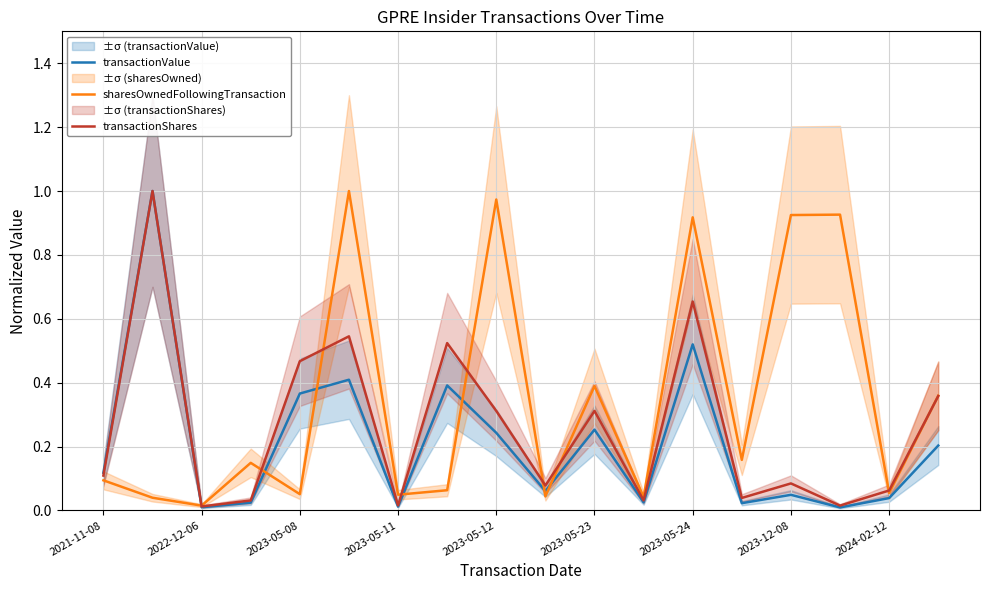

Reading left to right, what are all the values shown in this chart?

transactionValue: 0.1	1.0	0.0	0.0	0.4	0.4	0.0	0.4	0.2	0.1	0.3	0.0	0.5	0.0	0.0	0.0	0.0	0.2
sharesOwnedFollowingTransaction: 0.1	0.0	0.0	0.1	0.1	1.0	0.0	0.1	1.0	0.0	0.4	0.0	0.9	0.2	0.9	0.9	0.1	0.4
transactionShares: 0.1	1.0	0.0	0.0	0.5	0.5	0.0	0.5	0.3	0.1	0.3	0.0	0.7	0.0	0.1	0.0	0.1	0.4